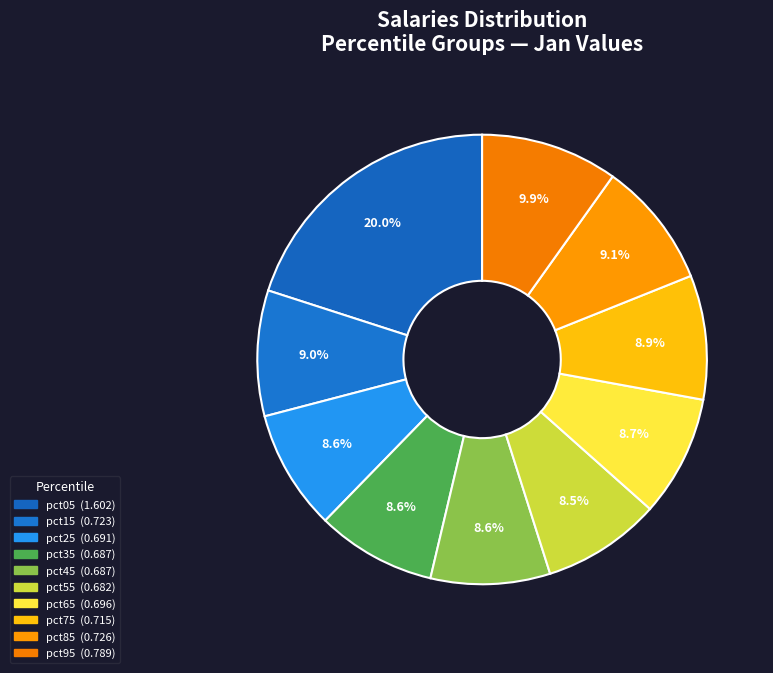

True or false: pct85 accounts for 9% of the total.

True